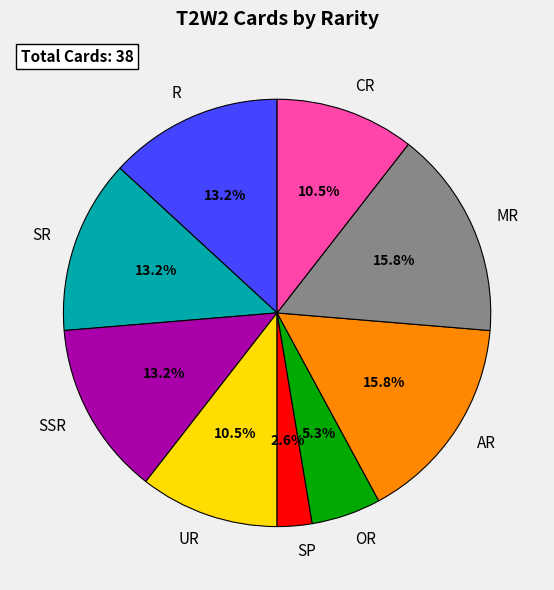

What is the smallest slice in the pie chart?

SP